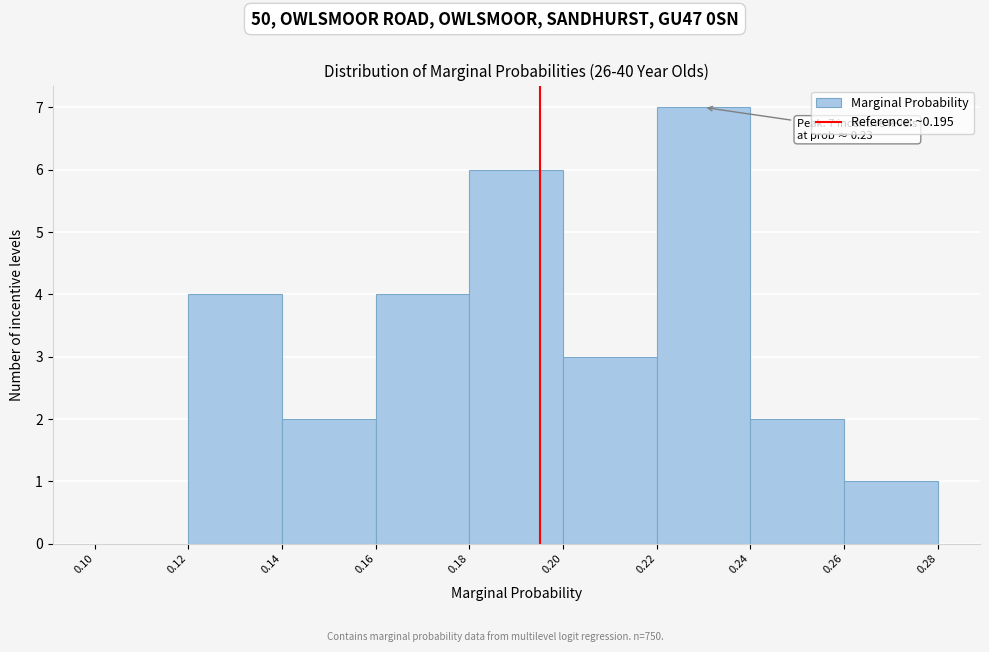

Over which range of the x-axis is the bar tallest?

0.22 to 0.24